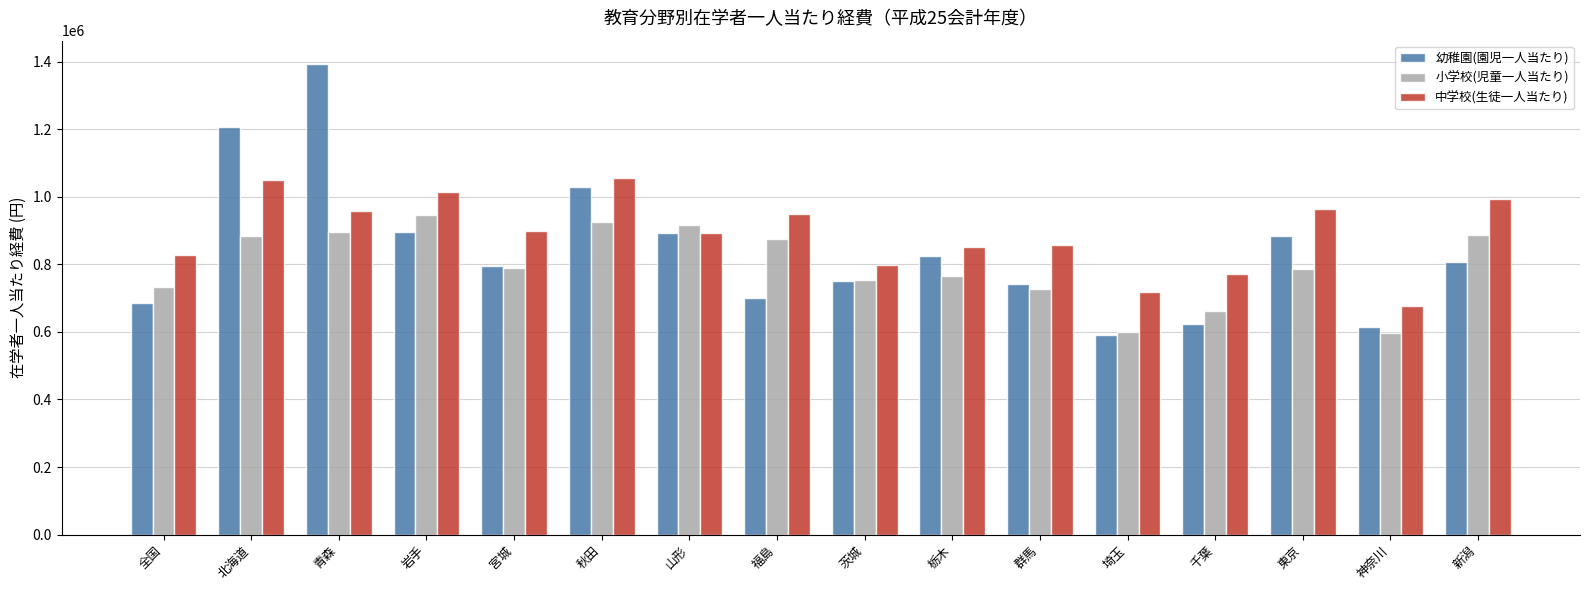

Between 全国 and 栃木, which series saw the biggest shift?

幼稚園(園児一人当たり)